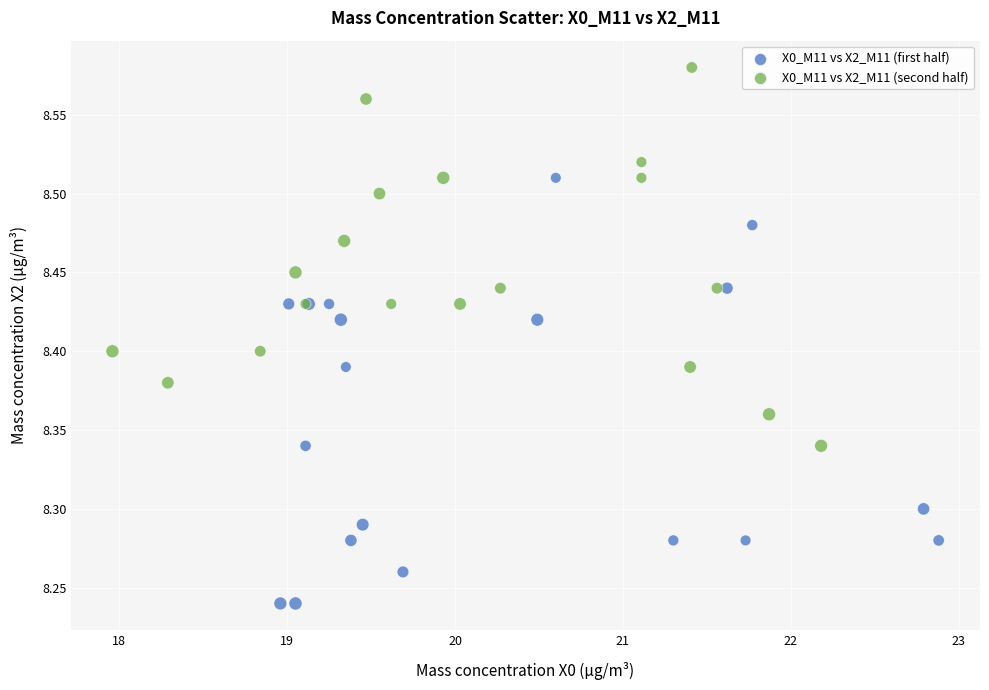

Which series has the largest Y range (max minus min)?

X0_M11 vs X2_M11 (first half)